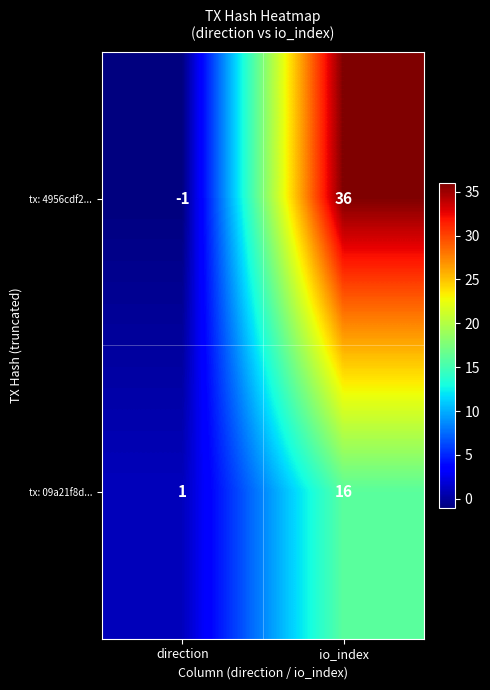

True or false: tx: 09a21f8d... has a value of 1 at direction.

True